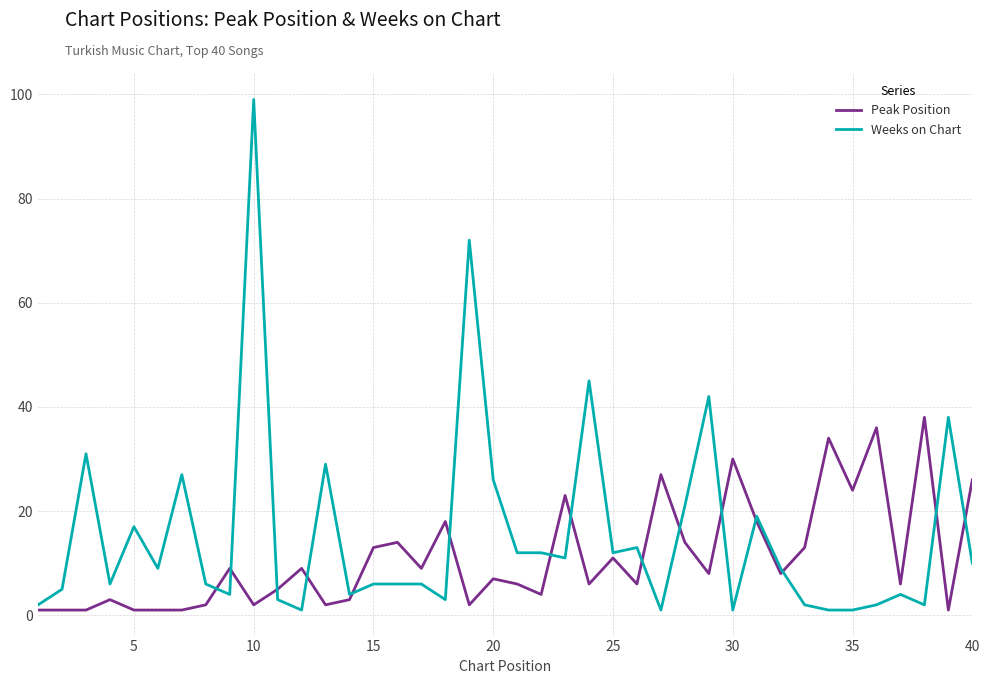

How many series are shown in this chart?

2